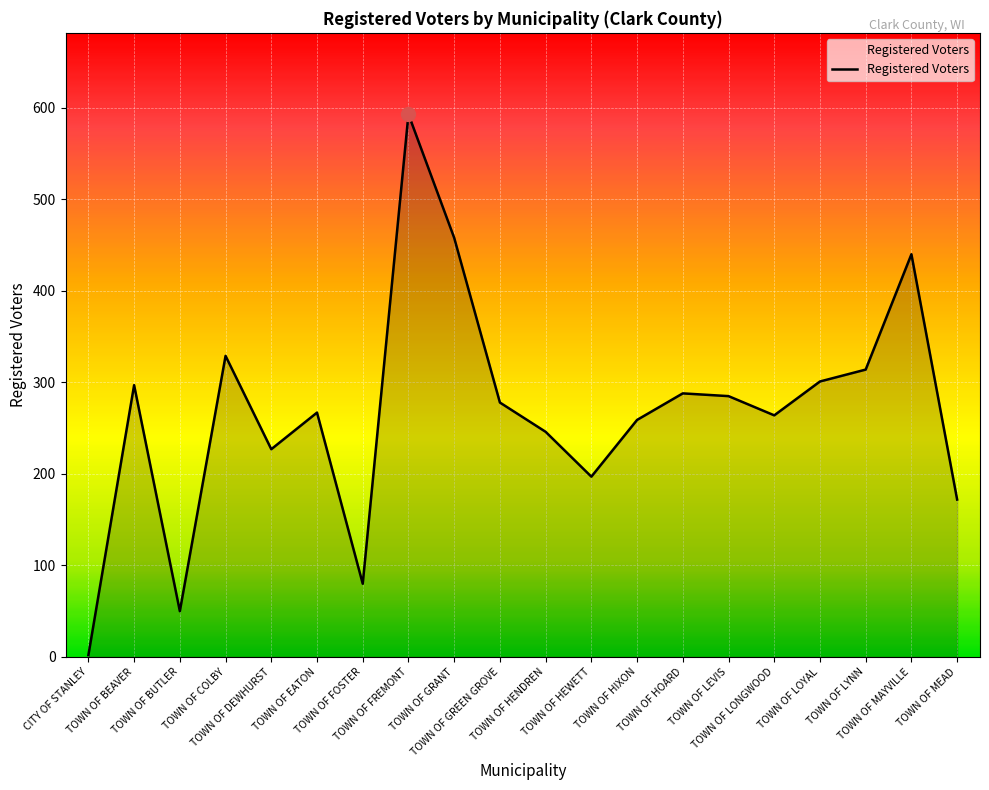

What is the ratio of the value at TOWN OF GREEN GROVE to the value at TOWN OF LONGWOOD?

1.1